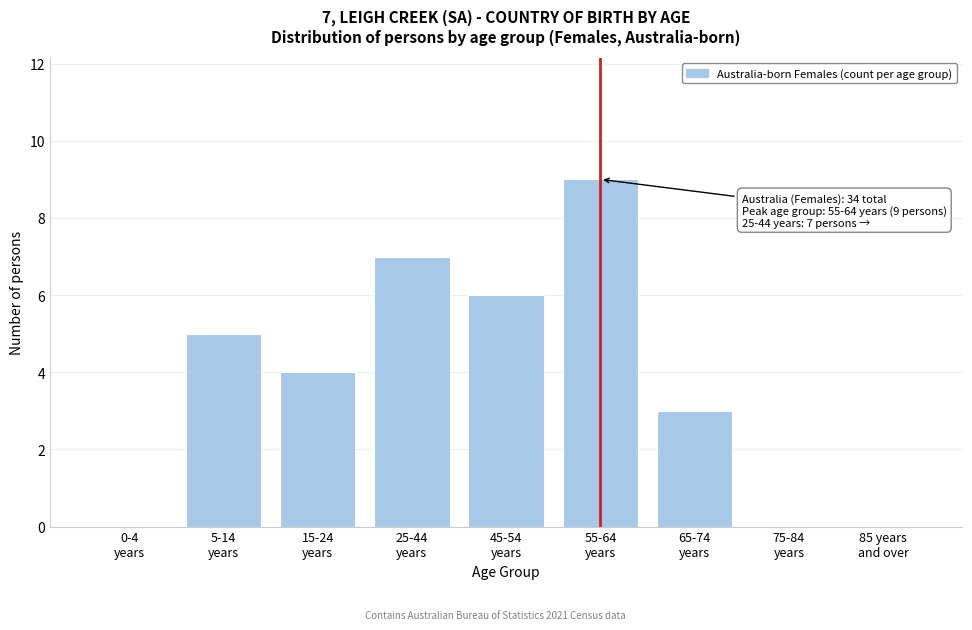

What is the sum of all values?

34